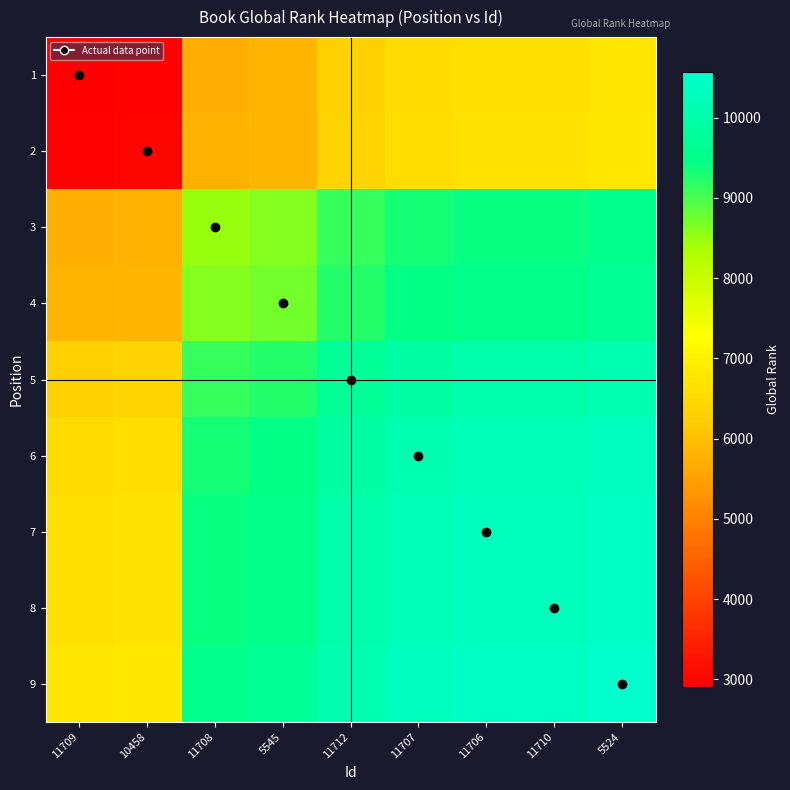

At which category is the sum across all series the highest?

5524